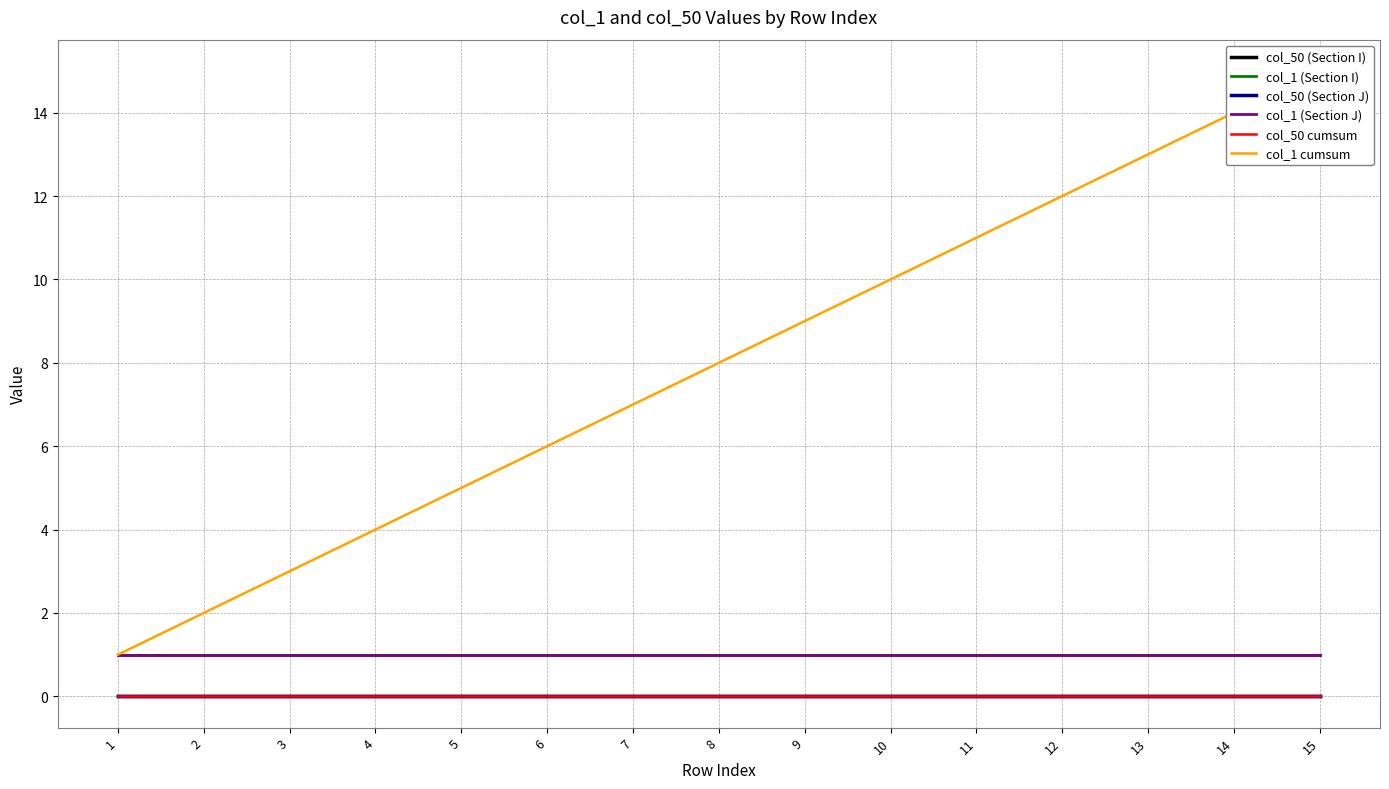

Reading left to right, transcribe all the data shown in this chart.

col_50 (Section I): 1=0	2=0	3=0	4=0	5=0	6=0	7=0	8=0	9=0	10=0	11=0	12=0	13=0	14=0	15=0
col_1 (Section I): 1=1	2=1	3=1	4=1	5=1	6=1	7=1	8=1	9=1	10=1	11=1	12=1	13=1	14=1	15=1
col_50 (Section J): 1=0	2=0	3=0	4=0	5=0	6=0	7=0	8=0	9=0	10=0	11=0	12=0	13=0	14=0	15=0
col_1 (Section J): 1=1	2=1	3=1	4=1	5=1	6=1	7=1	8=1	9=1	10=1	11=1	12=1	13=1	14=1	15=1
col_50 cumsum: 1=0	2=0	3=0	4=0	5=0	6=0	7=0	8=0	9=0	10=0	11=0	12=0	13=0	14=0	15=0
col_1 cumsum: 1=1	2=2	3=3	4=4	5=5	6=6	7=7	8=8	9=9	10=10	11=11	12=12	13=13	14=14	15=15